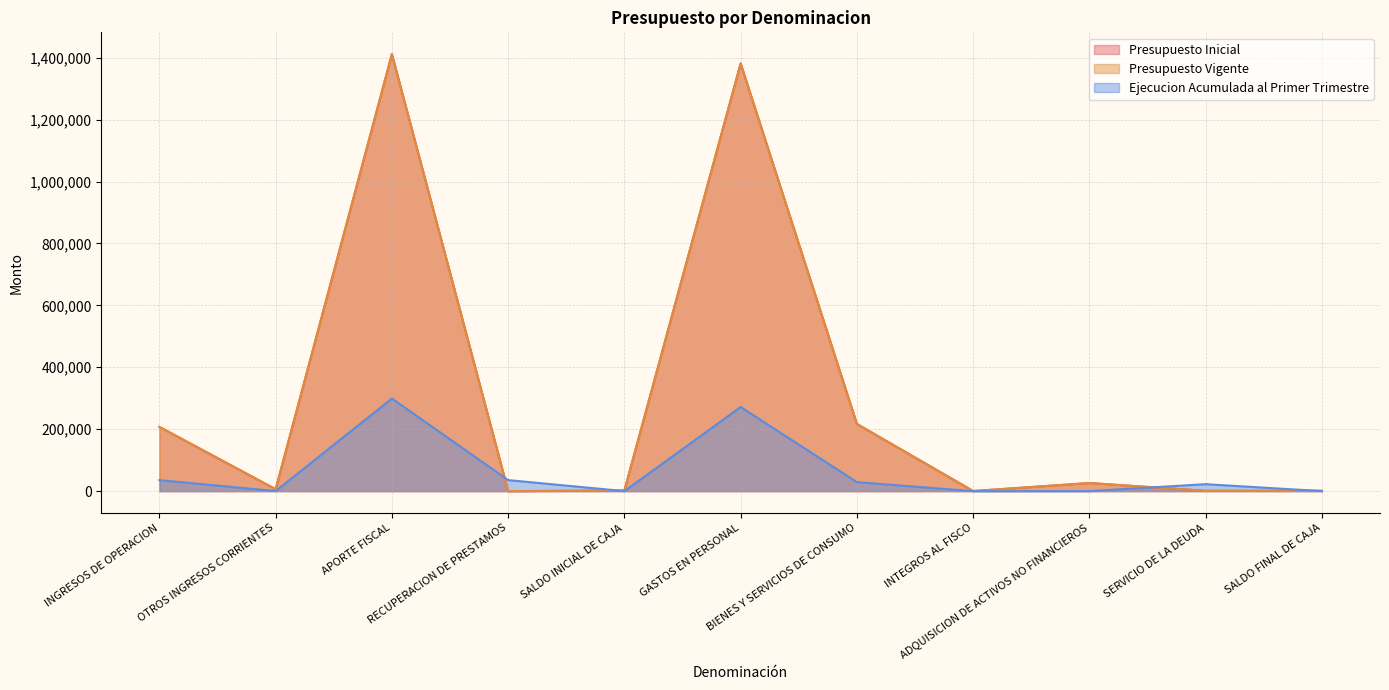

What is the average value of the Presupuesto Vigente series?

295794